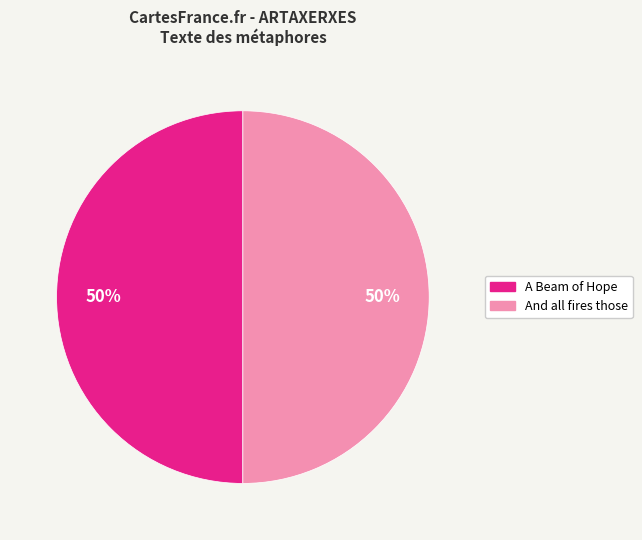

The A Beam of Hope slice represents 42% of the pie. True or false?

False